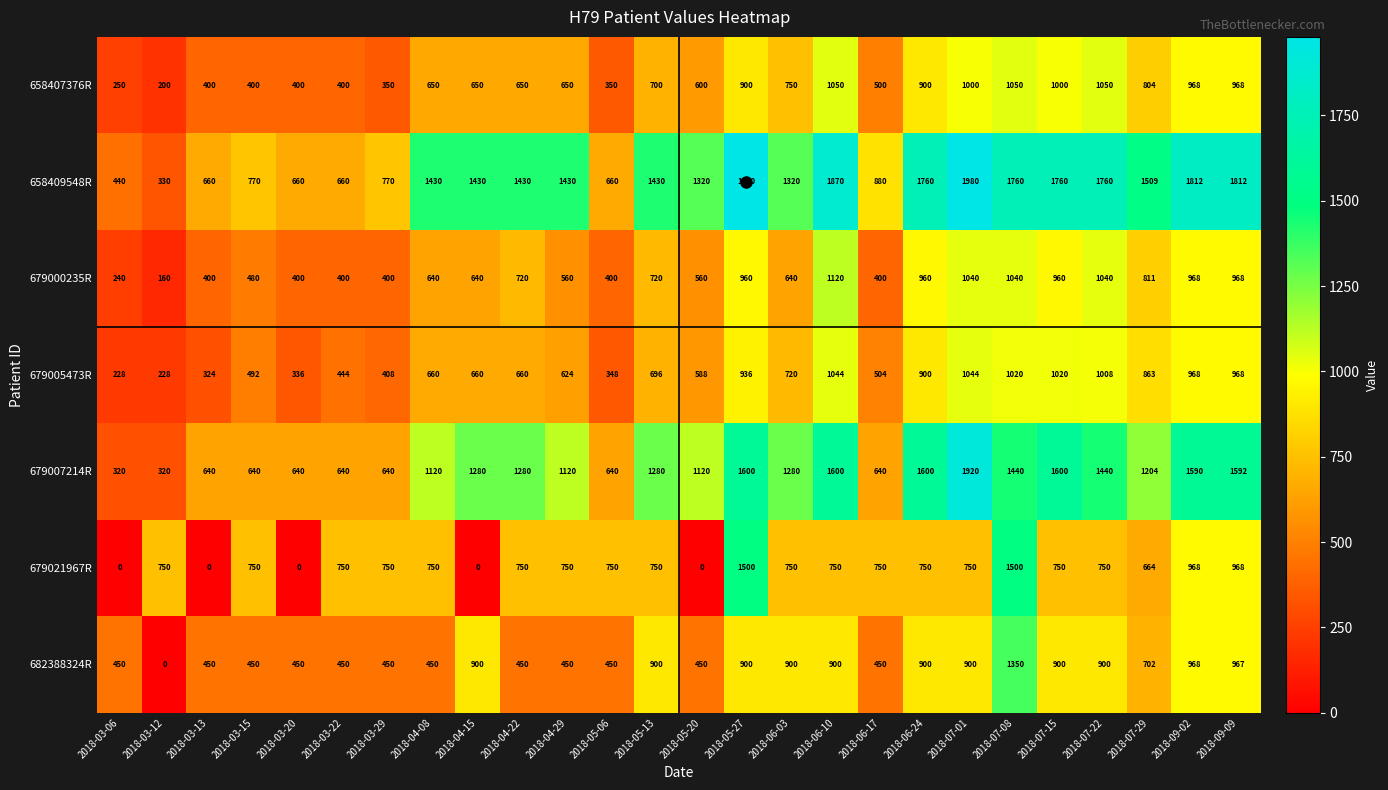

Is it true that 679007214R equals 1204 at 2018-07-29?

True